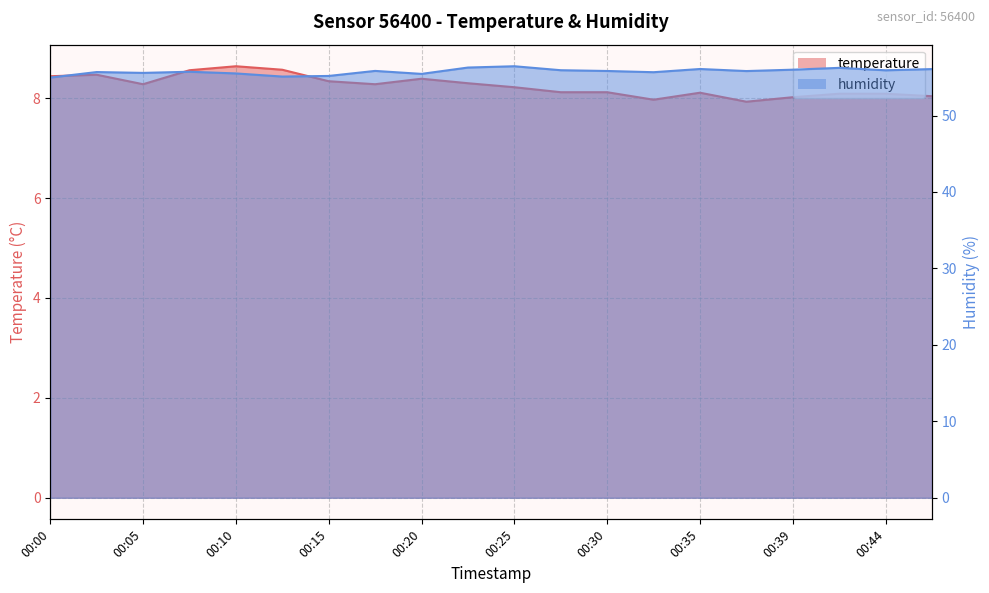

Rank the series at 00:05 from lowest to highest value.

temperature, humidity